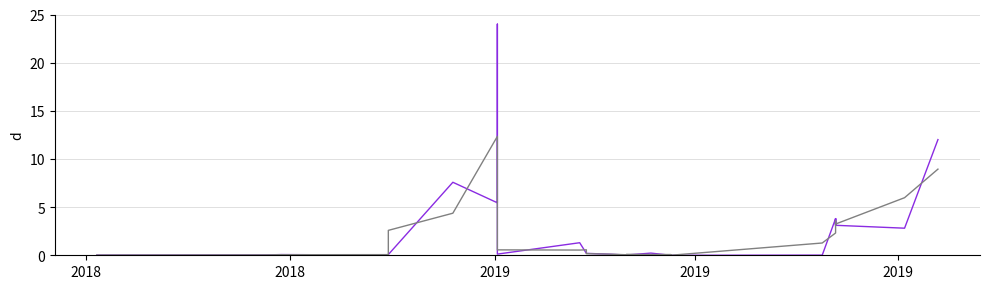

List the series in order of their peak value, highest first.

СУМА (ГРН), Згладжена